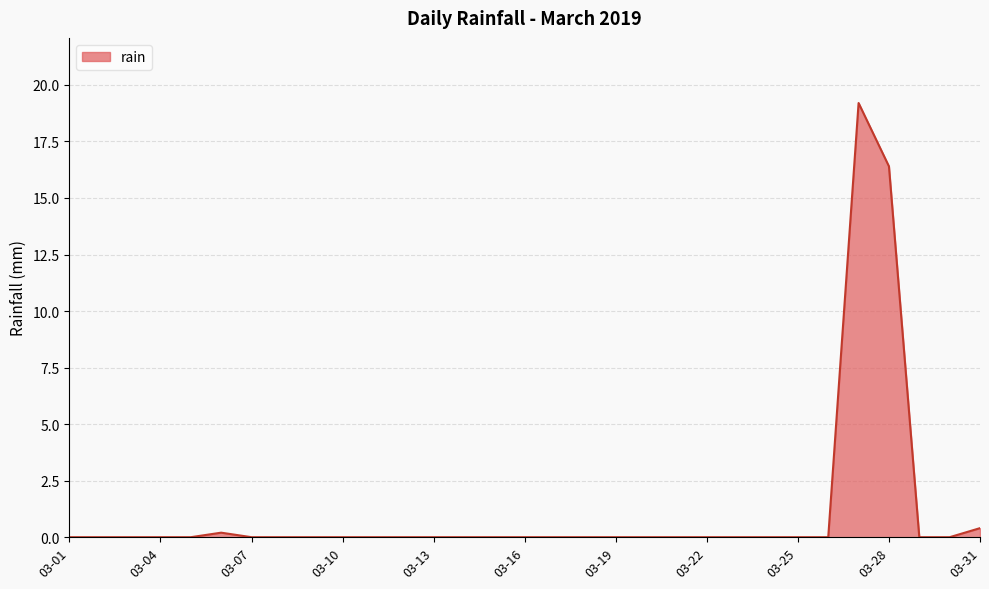

What is the maximum value shown in the chart?

19.2